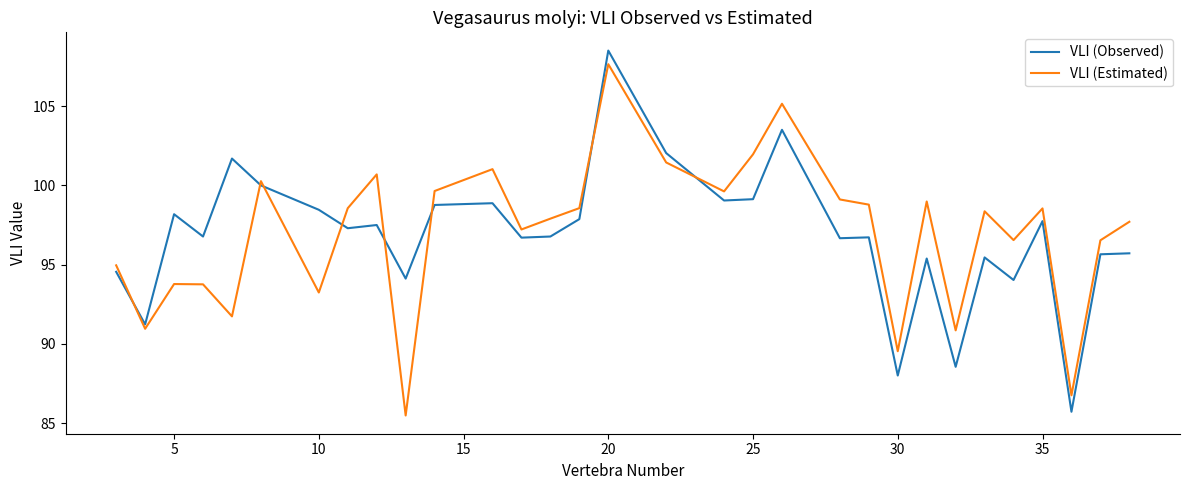

True or false: VLI (Observed) and VLI (Estimated) cross at least once.

True